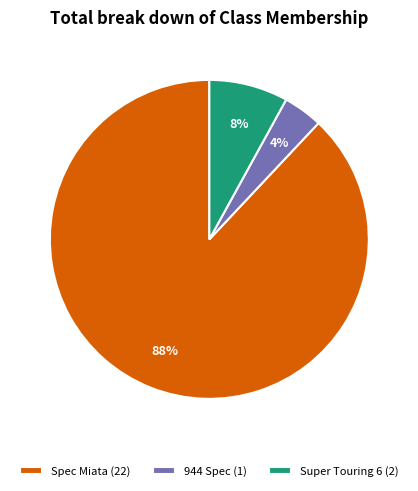

Rank the categories by value from lowest to highest.

944 Spec, Super Touring 6, Spec Miata